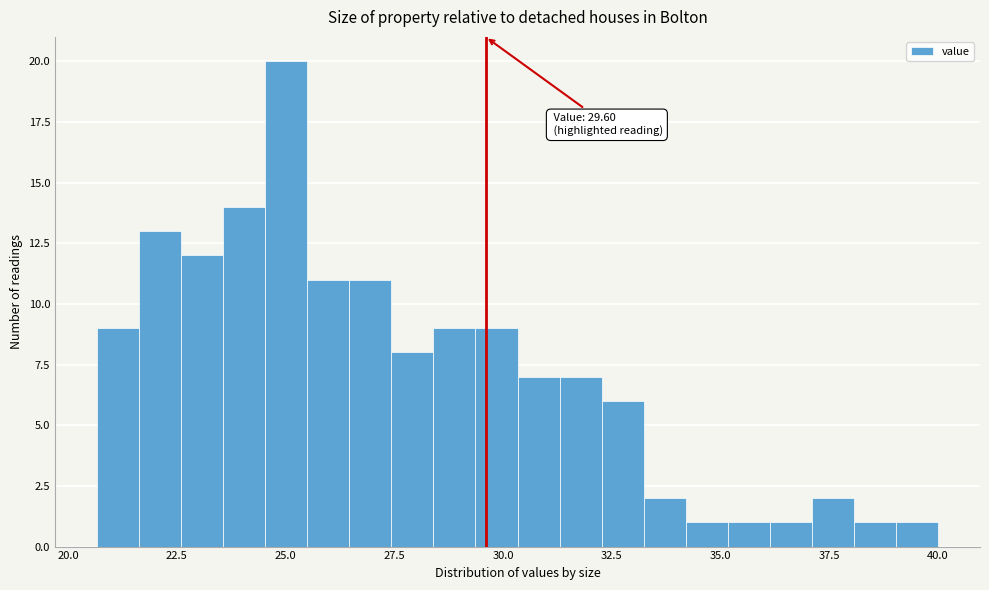

Around what value on the x-axis is the tallest bar? Give the approximate position of its centre, as read against the axis.

25.0